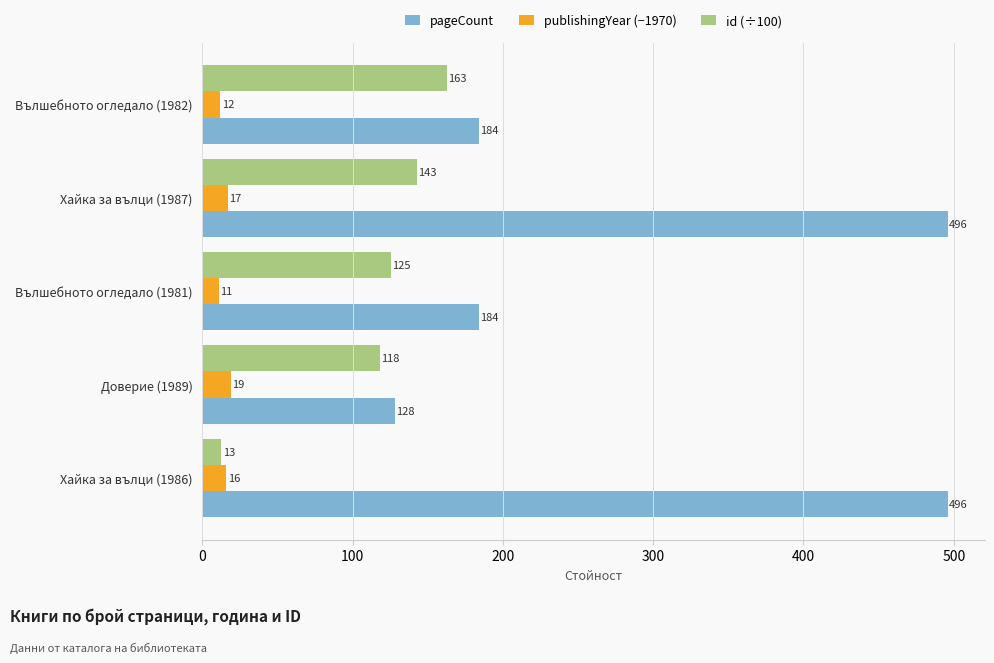

Which series changed the most between Хайка за вълци (1987) and Вълшебното огледало (1981)?

pageCount